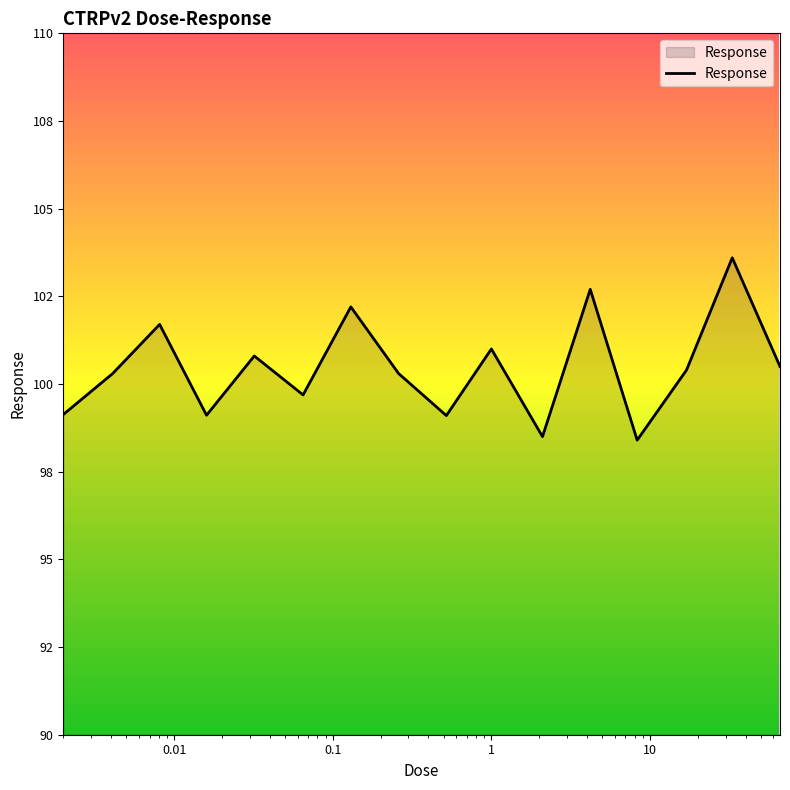

What is the sum of all values?

1607.4